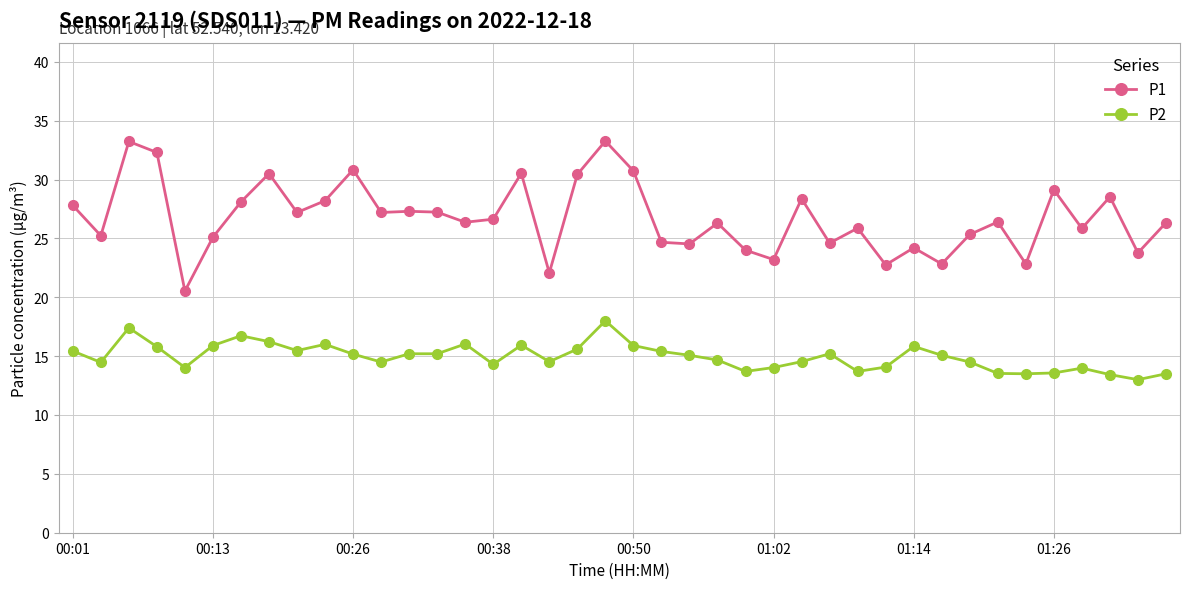

True or false: P1 and P2 cross at least once.

False